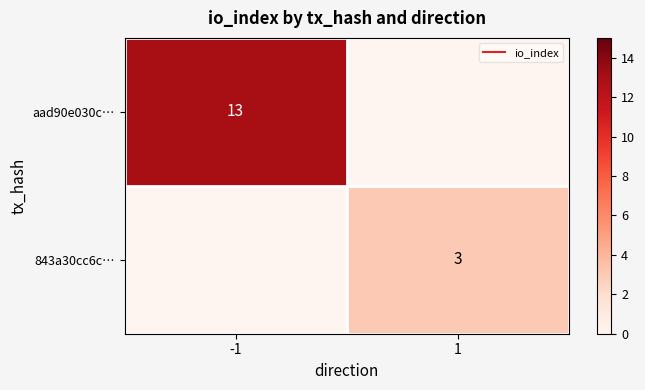

Rank the series by their maximum value, from lowest to highest.

843a30cc6c…, aad90e030c…